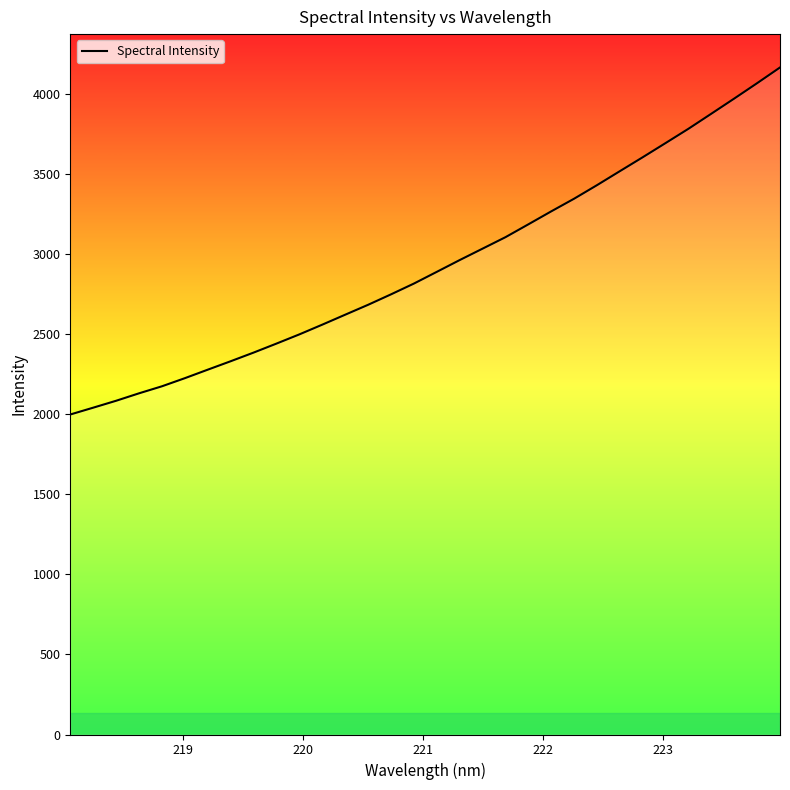

What is the maximum value shown in the chart?

4167.6